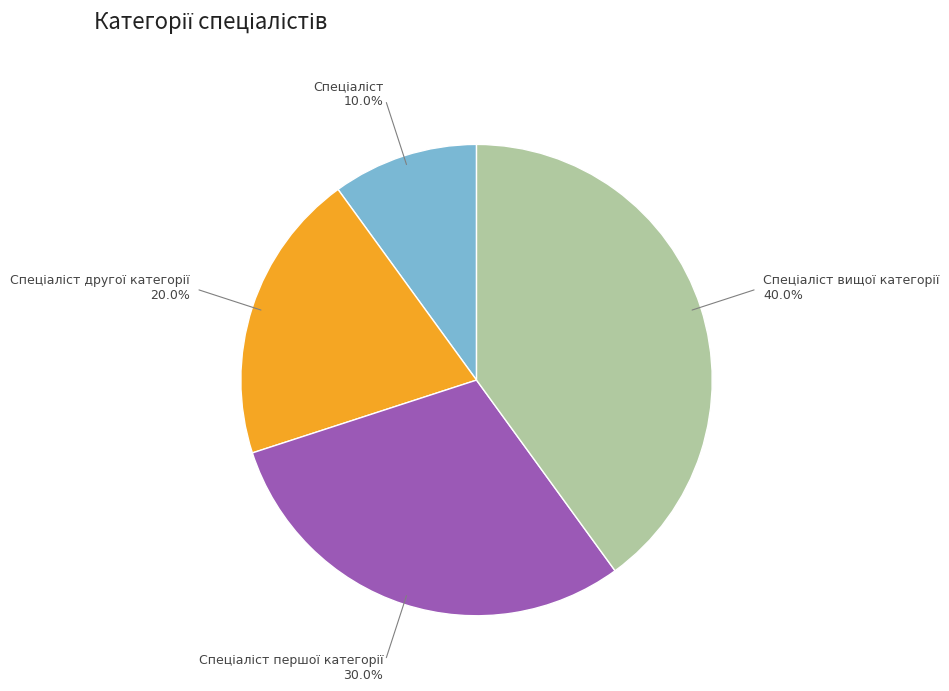

Does any single category account for the majority?

No